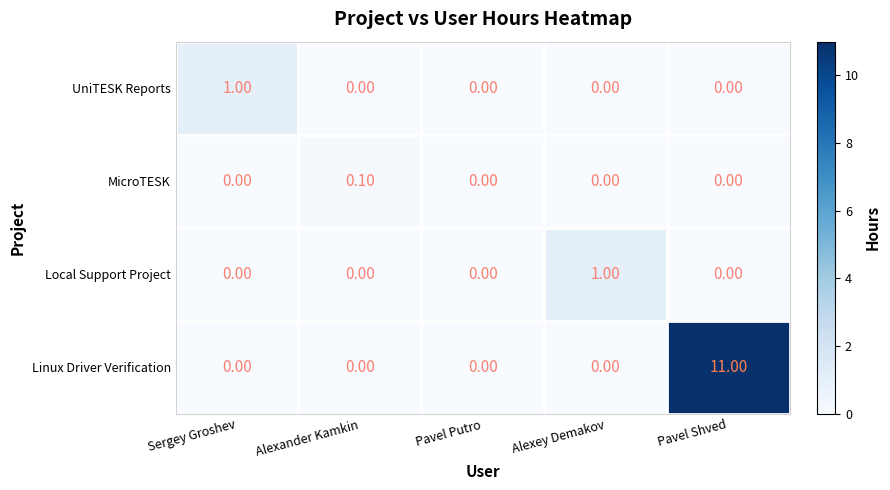

Which series changed the most between Pavel Putro and Pavel Shved?

Linux Driver Verification